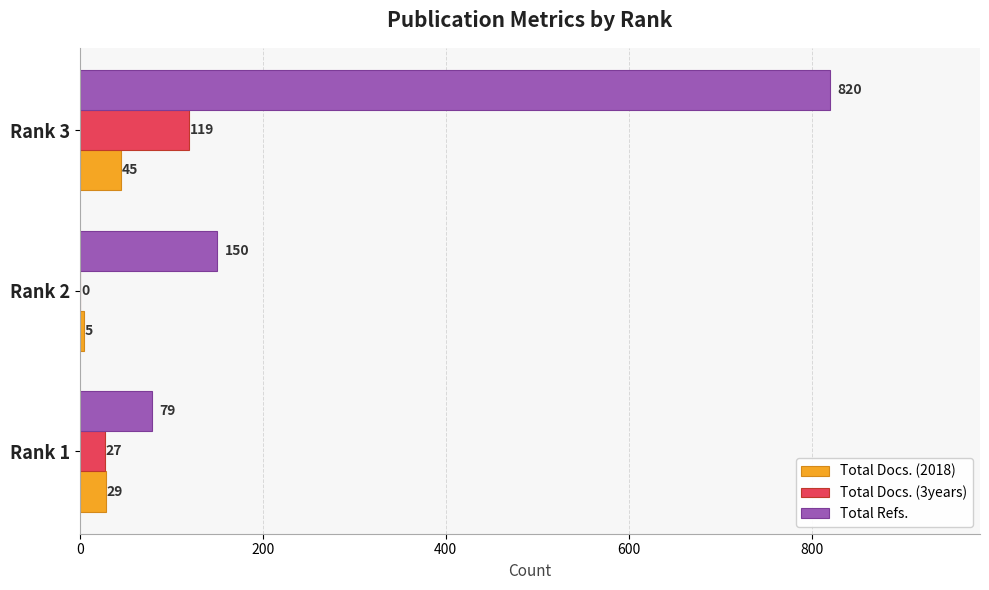

Where is Total Refs. nearest to the value 449?

Rank 2